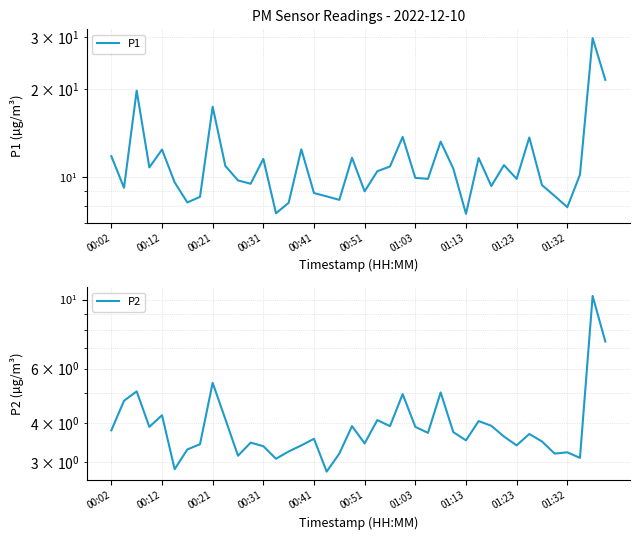

True or false: P2 has more than 2 interior local peaks.

True